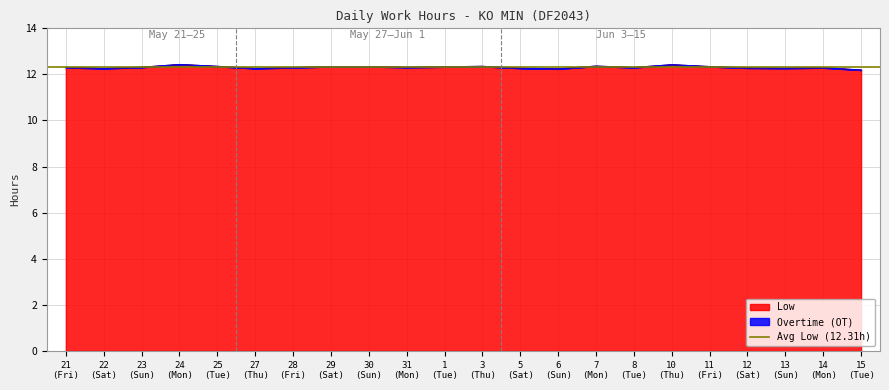

Reading right to left, extract all data points from this chart.

12.2	12.3	12.3	12.3	12.3	12.4	12.3	12.4	12.2	12.3	12.3	12.3	12.3	12.3	12.3	12.3	12.3	12.3	12.4	12.3	12.3	12.3